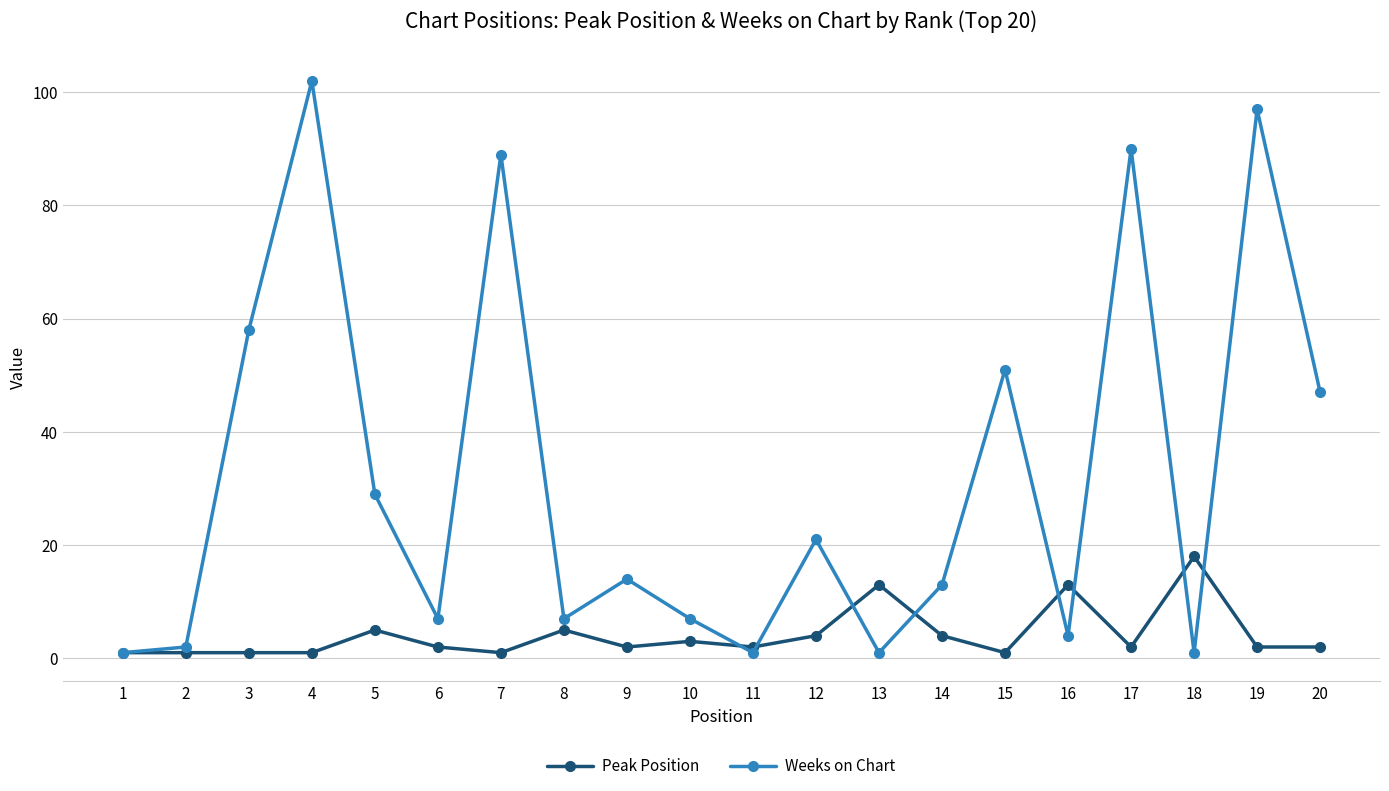

How many lines are shown in the chart?

2